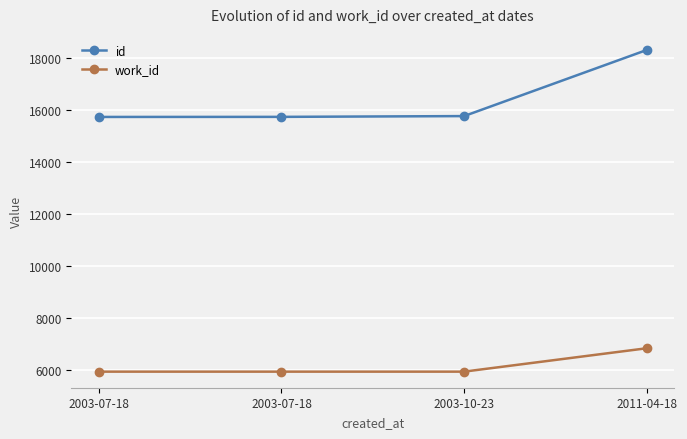

Which series has the largest total across all categories?

id